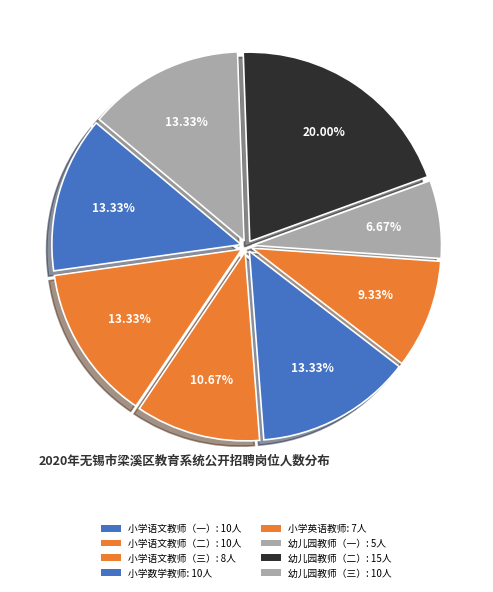

To the nearest percent, what portion does 小学语文教师（一） represent?

13%